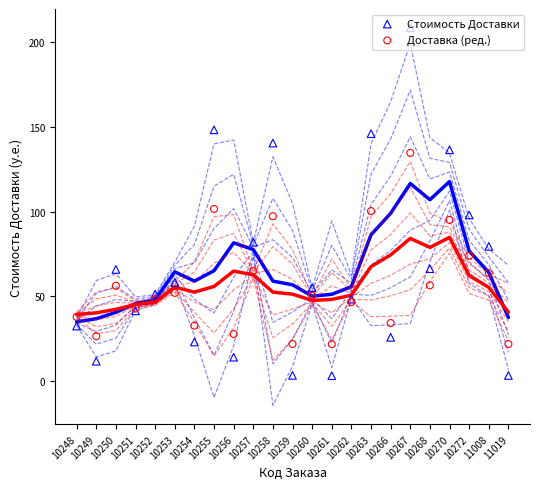

Which series reaches the minimum Y coordinate?

Стоимость Доставки